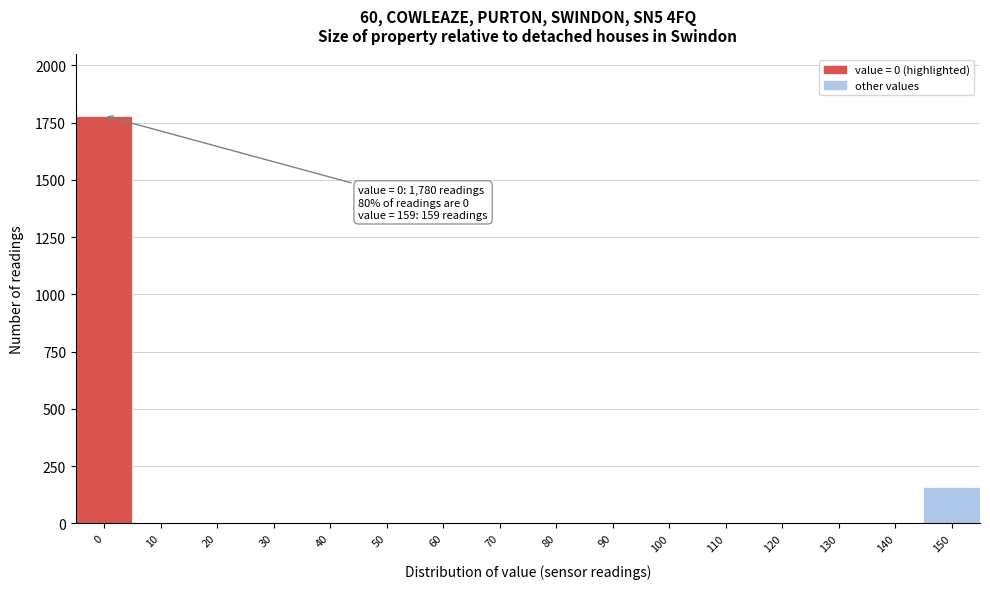

Reading right to left, list all the values displayed in this chart.

150=159	140=0	130=0	120=0	110=0	100=0	90=0	80=0	70=0	60=0	50=0	40=0	30=0	20=0	10=0	0=1780